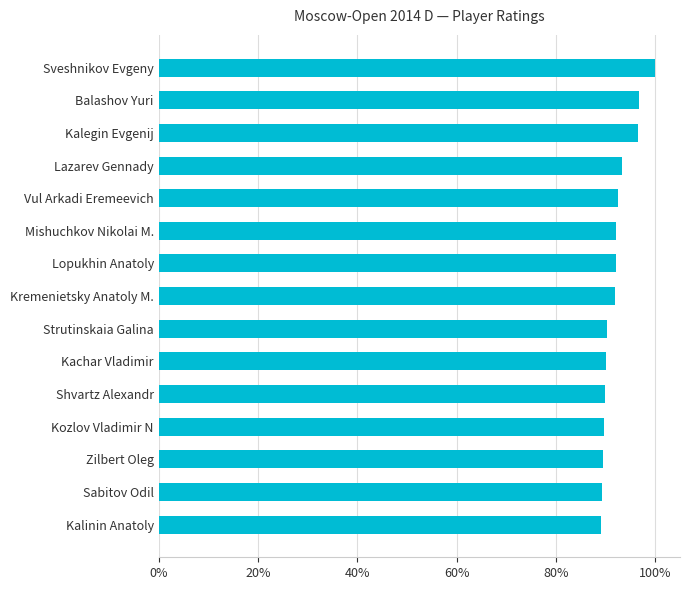

What is the greatest value displayed?

1.0